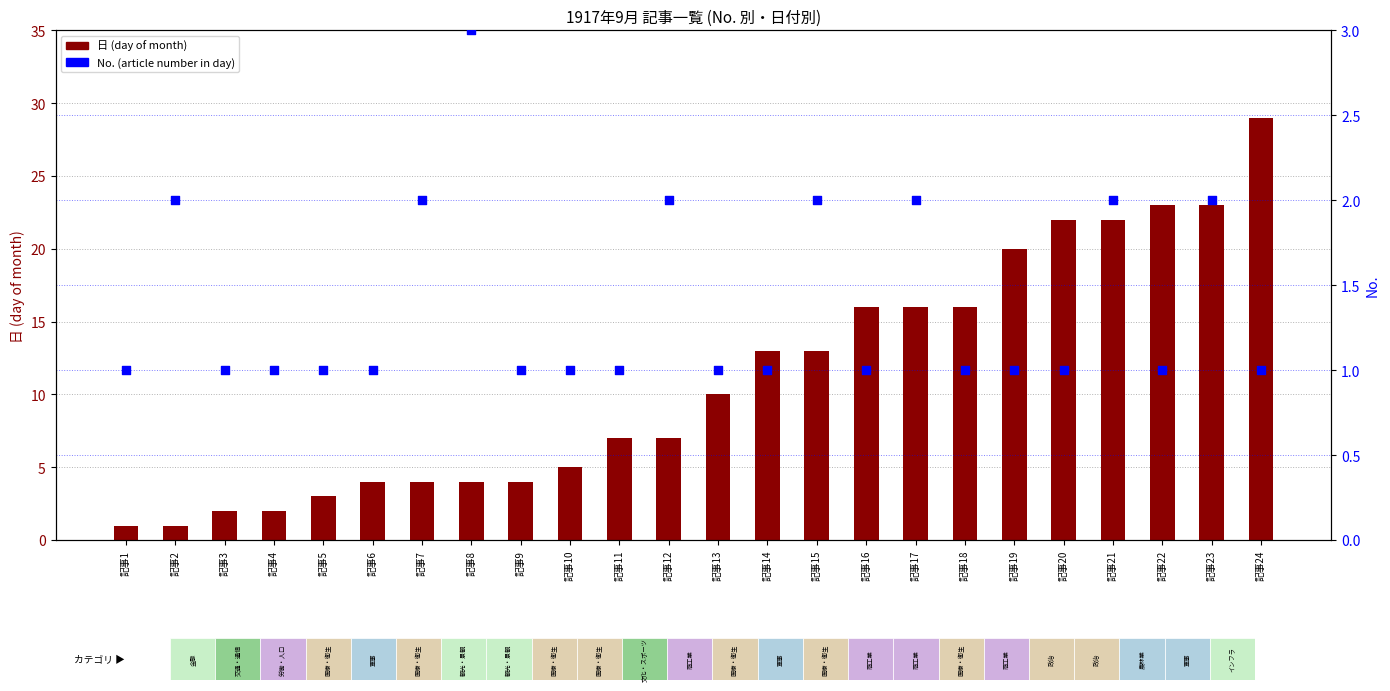

Which series has the largest total across all categories?

日 (day)